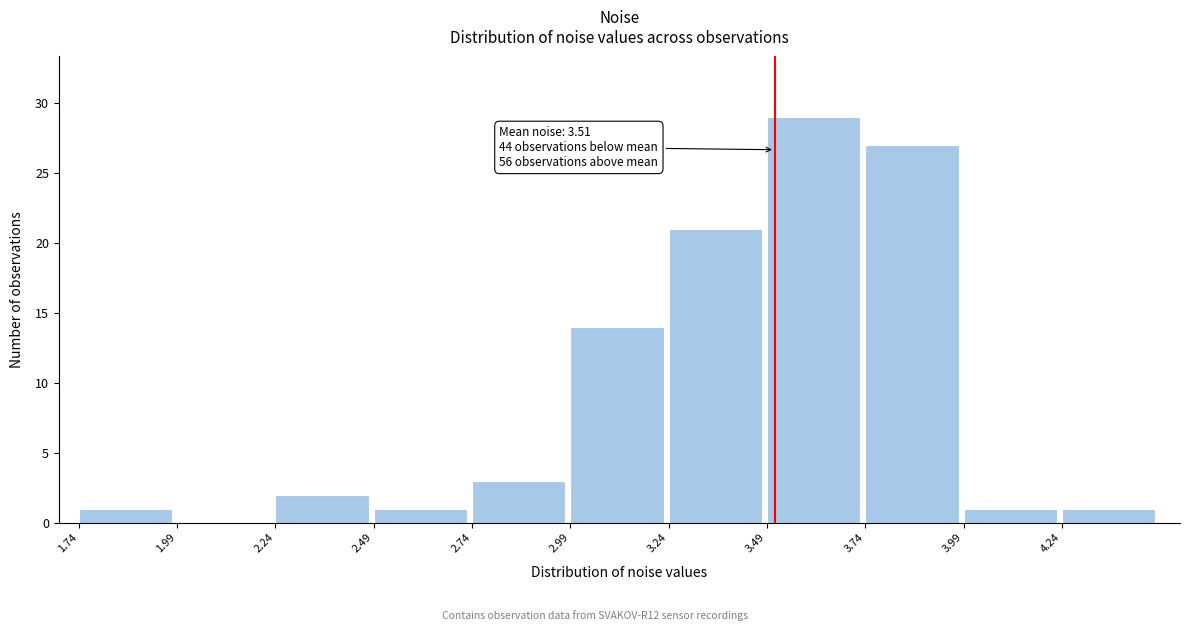

Which range on the x-axis has the tallest bar?

3.50 to 3.75